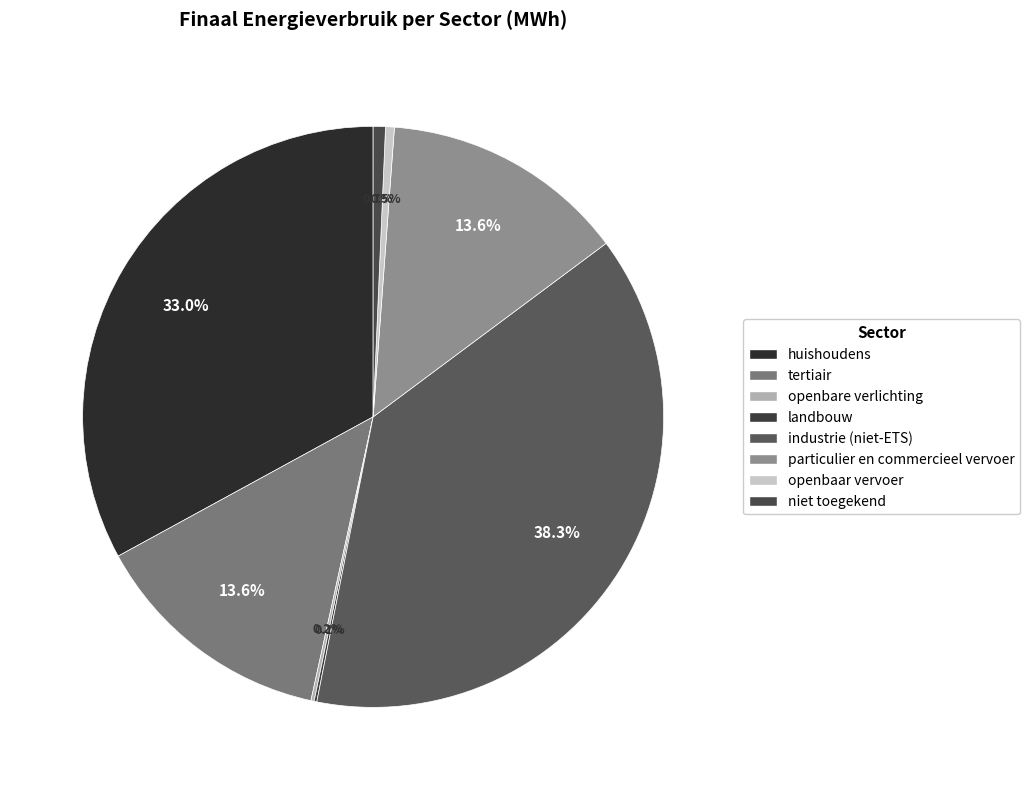

How many segments does this pie chart have?

8